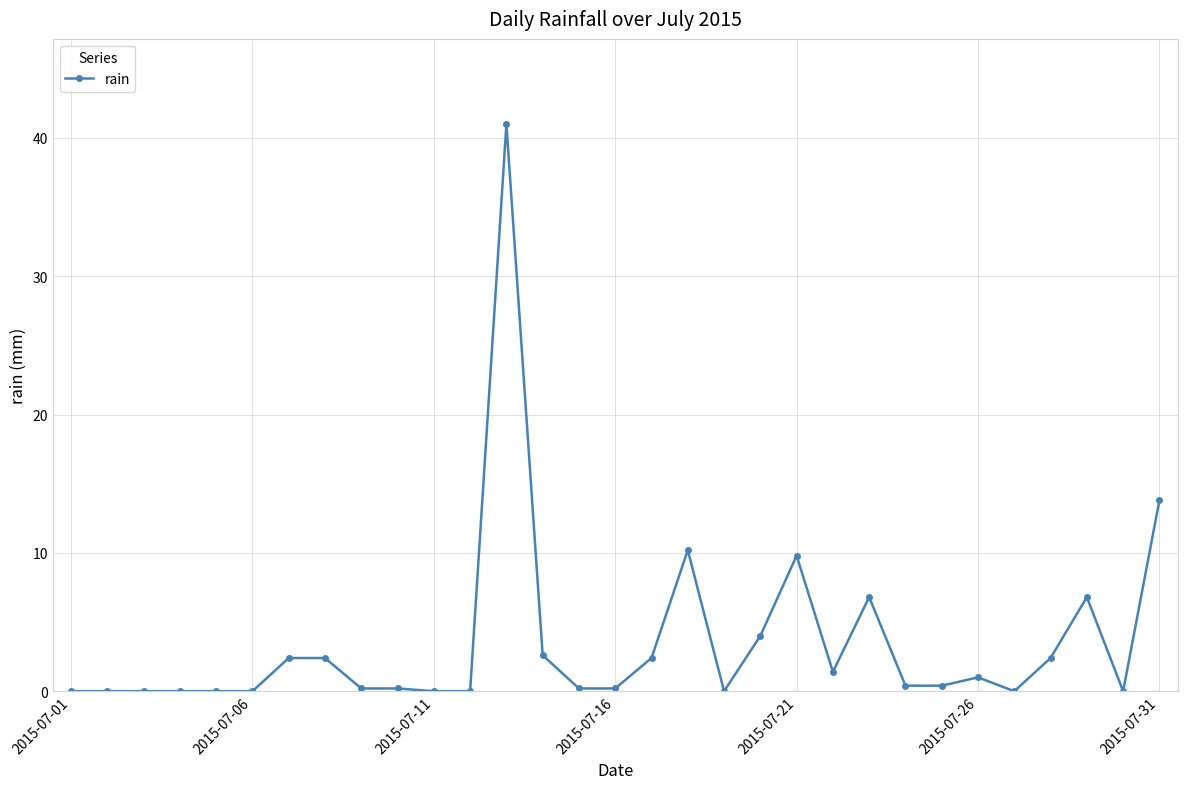

True or false: there are more than 0 points higher than both neighbors.

True